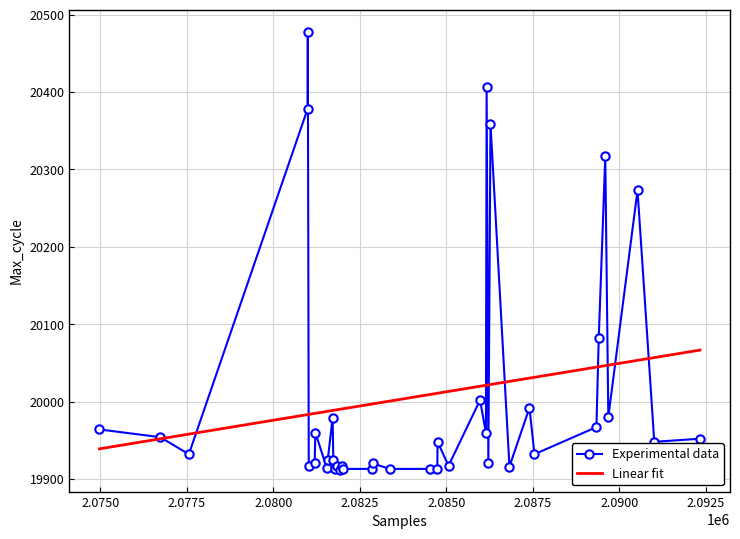

What is the greatest value displayed?

20478.0